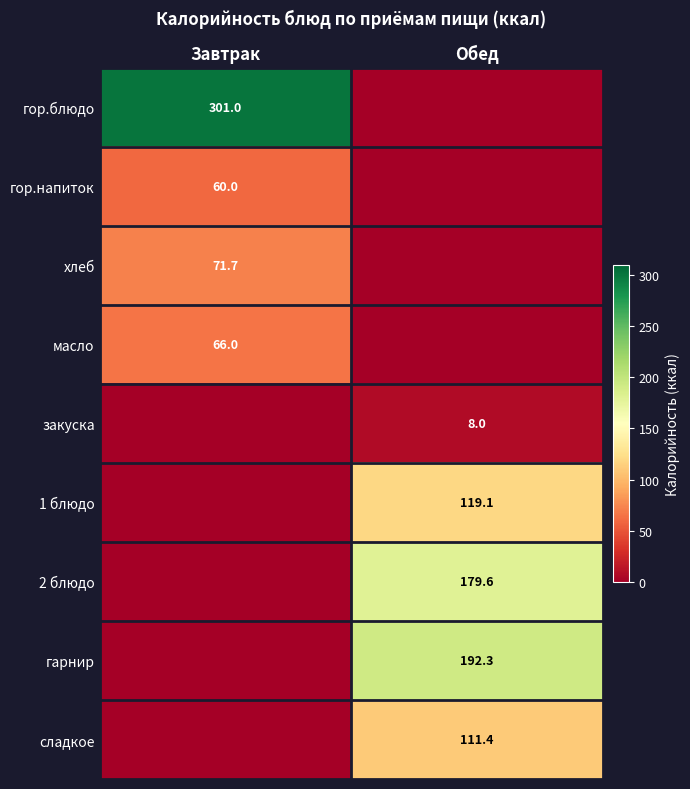

What is the difference between the highest and lowest values at Обед?

192.3